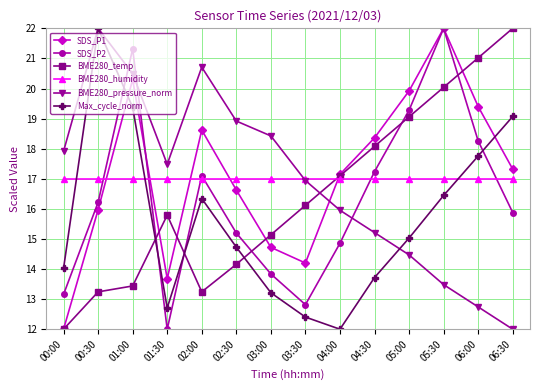

Which series changed the most between 05:00 and 05:30?

SDS_P2